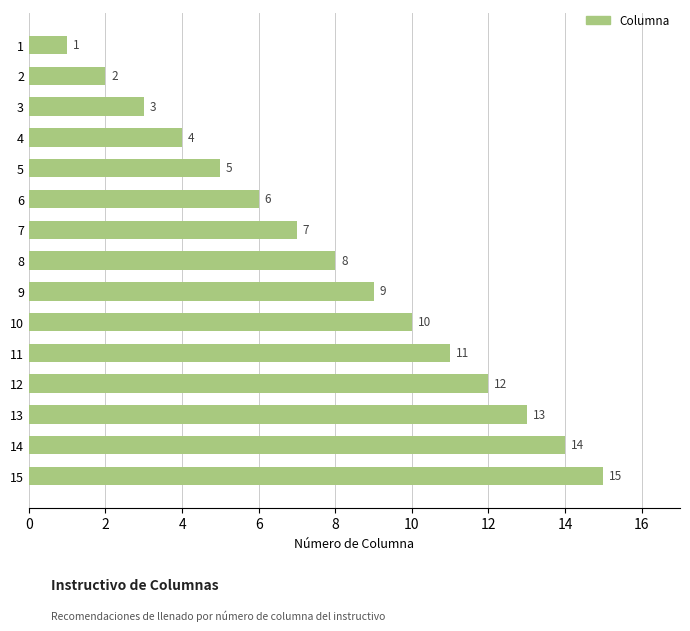

What is the value of the 14th bar from the top?

14